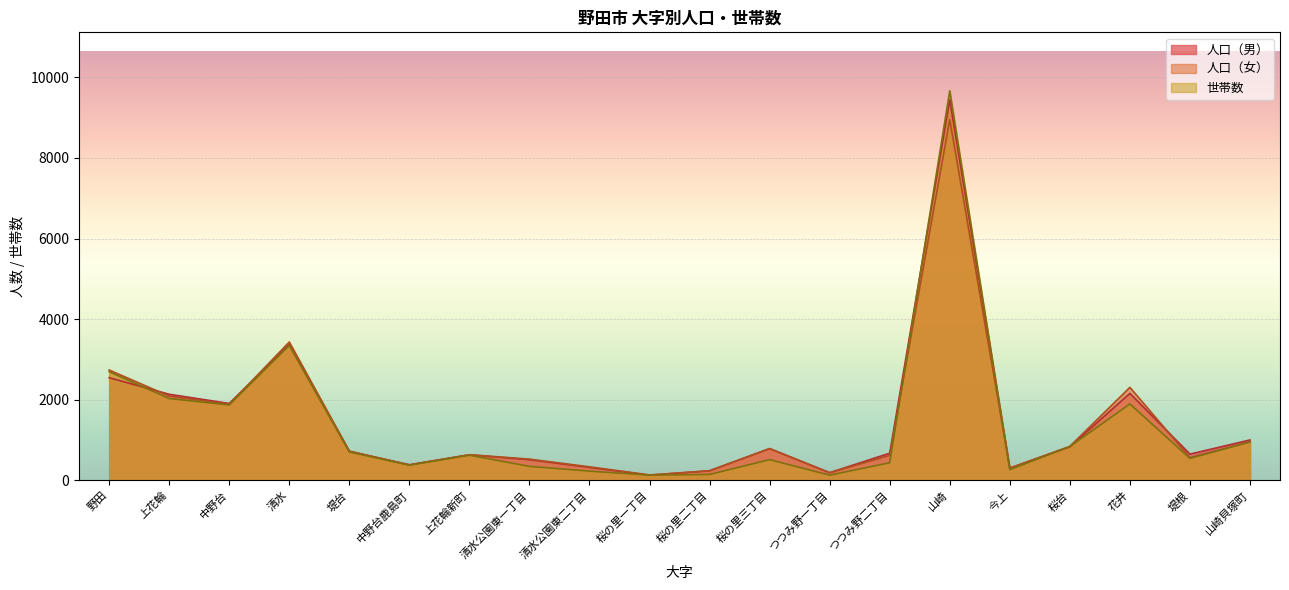

Reading left to right, what are all the values shown in this chart?

人口（男）: 2549	2138	1910	3372	722	391	637	516	325	131	243	790	194	677	9440	306	835	2160	654	1005
人口（女）: 2740	2092	1886	3434	729	385	639	530	339	139	238	791	192	621	8949	308	847	2309	566	960
世帯数: 2698	2032	1873	3349	708	379	627	351	232	133	150	517	132	440	9663	268	843	1898	549	954